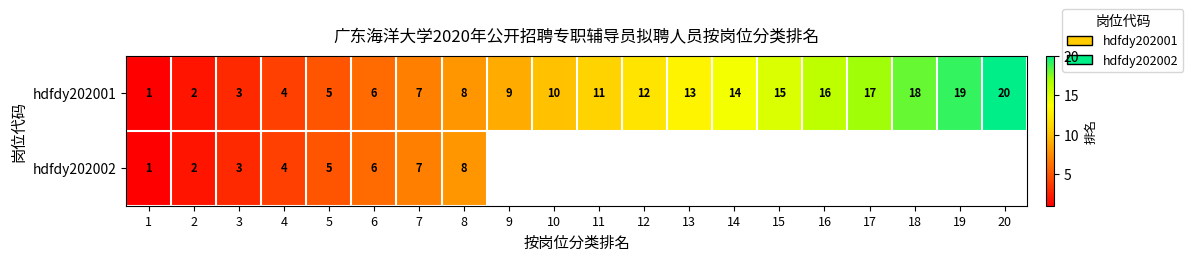

Which label corresponds to the smallest value in the chart?

1